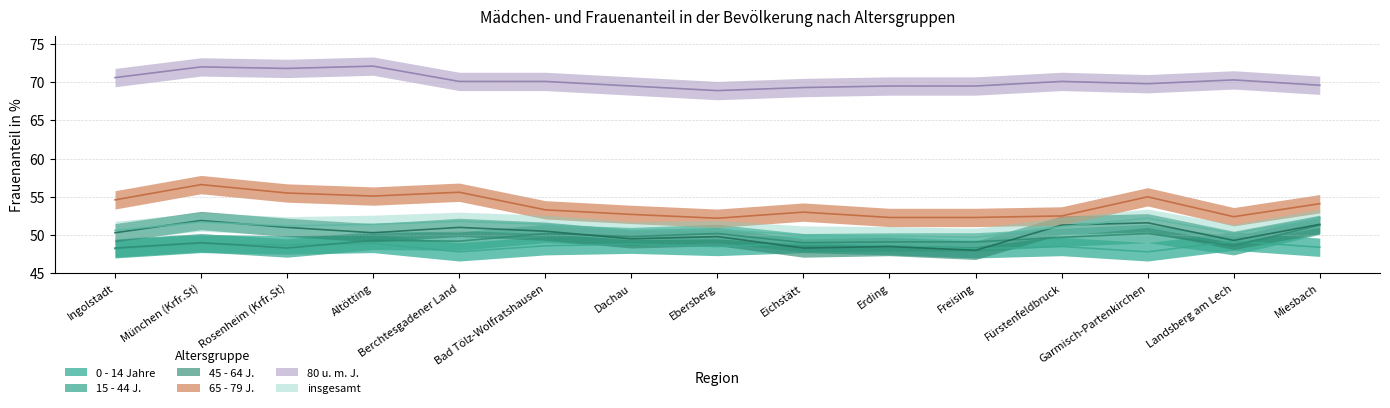

What is the average value of the 15 - 44 J. series?

49.4